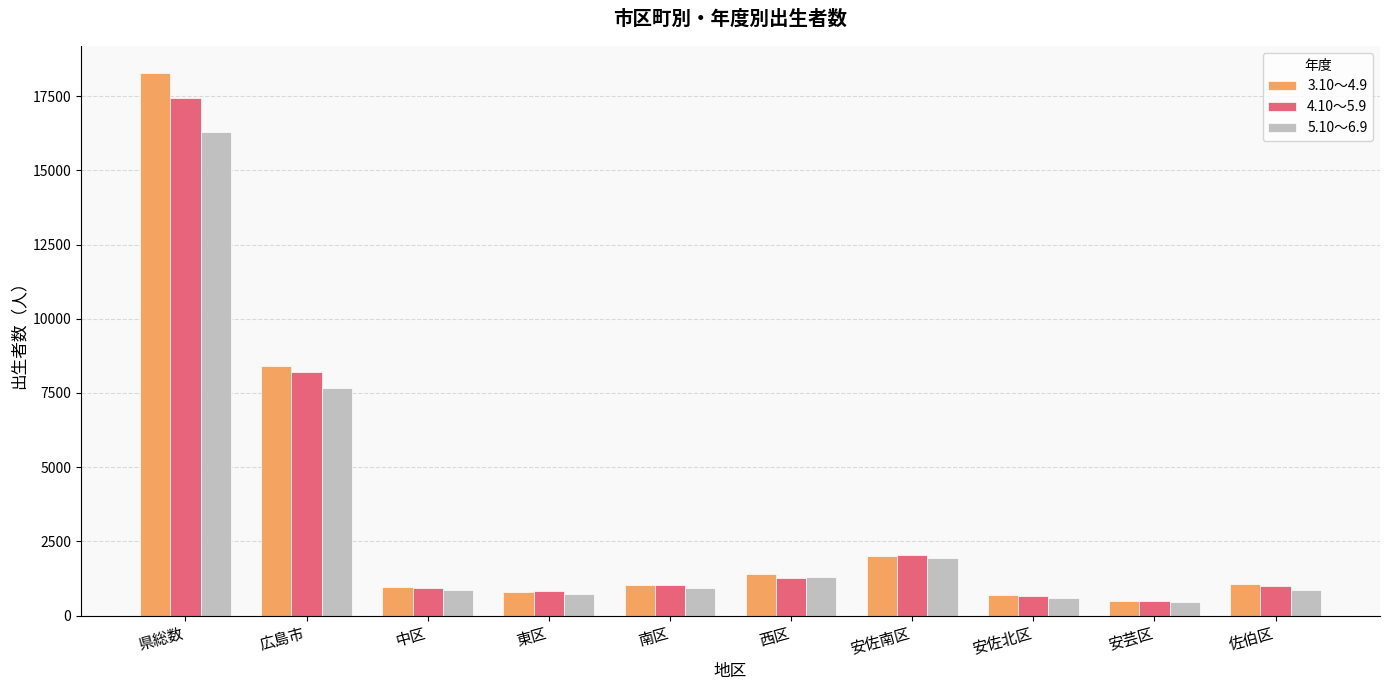

What is the difference between the maximum and second lowest values in the 5.10～6.9 series?

15690